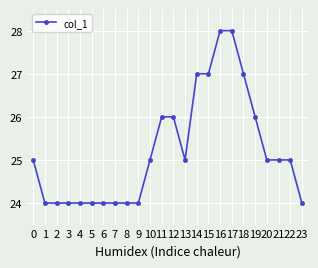

What is the difference between the values at 14 and 16?

1